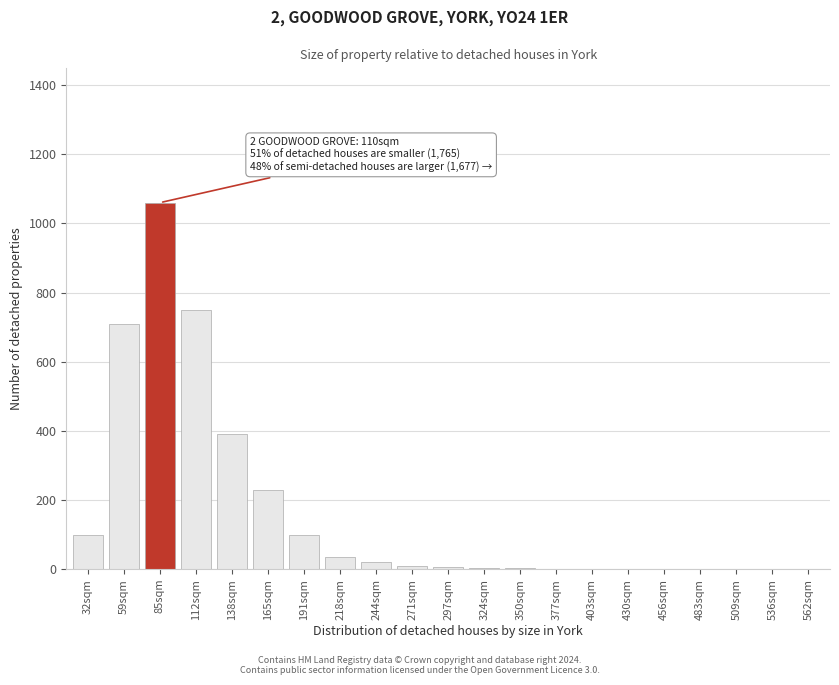

Between 456sqm and 218sqm, which is larger?

218sqm